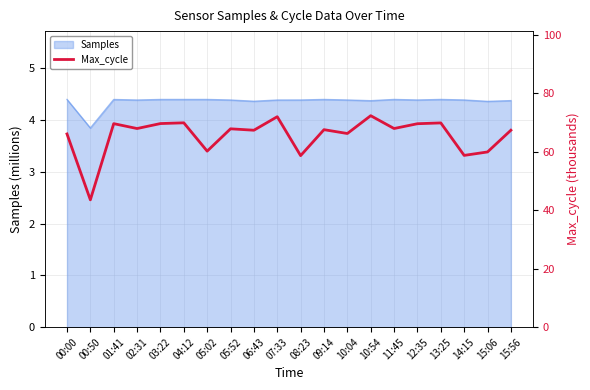

Which label corresponds to the largest value in the chart?

10:54